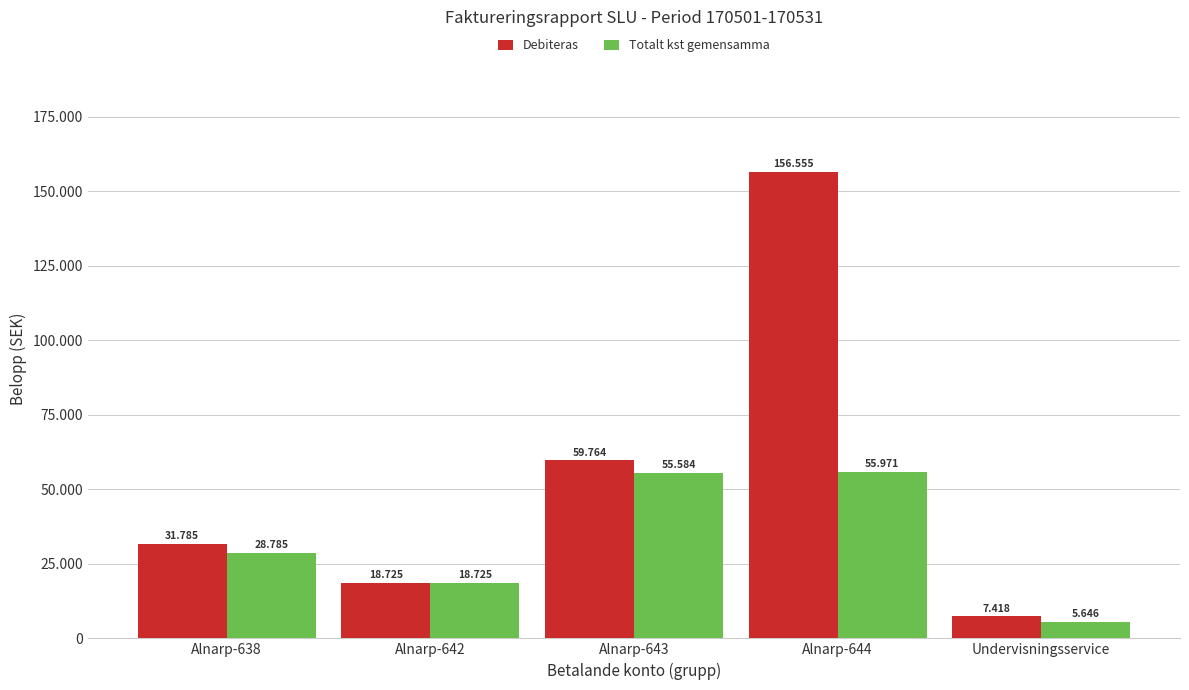

Is the value of Totalt kst gemensamma at Alnarp-642 greater than the value of Debiteras at Alnarp-644?

No